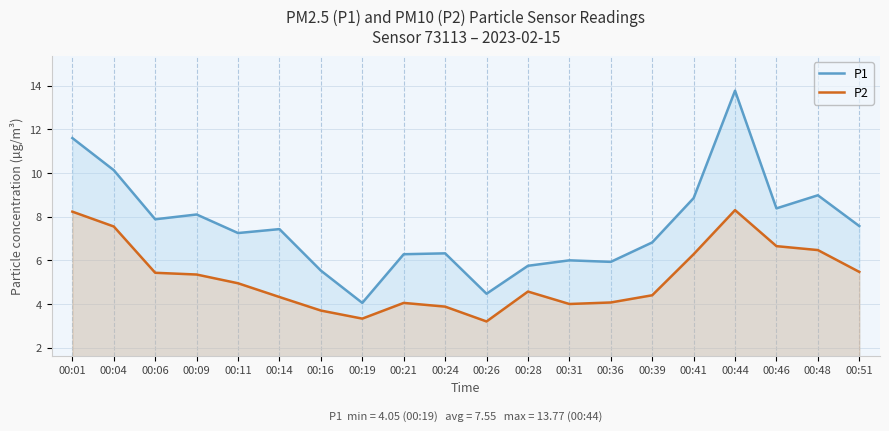

At which category does the chart reach its peak across all series?

00:44